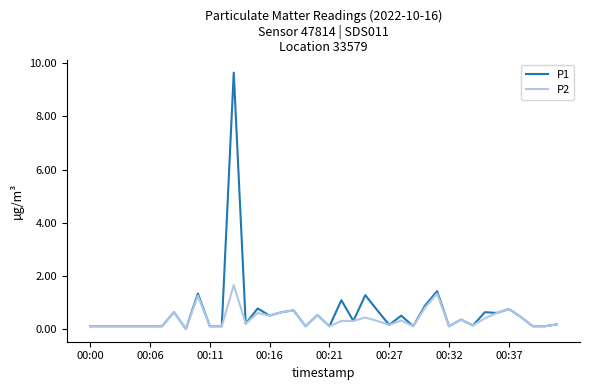

How many values in P2 are above zero?

39